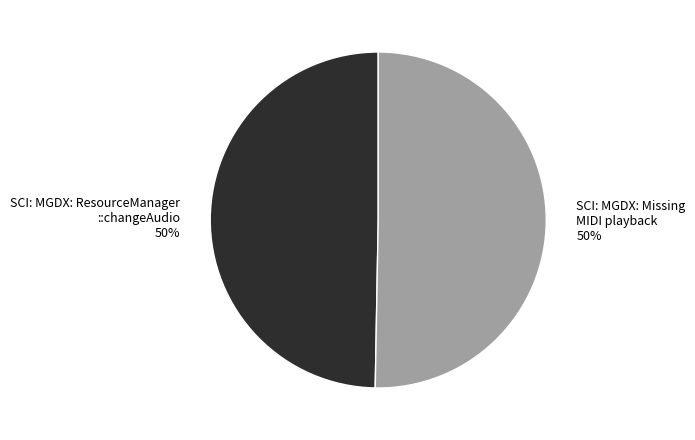

True or false: SCI: MGDX: Missing MIDI playback accounts for 42% of the total.

False